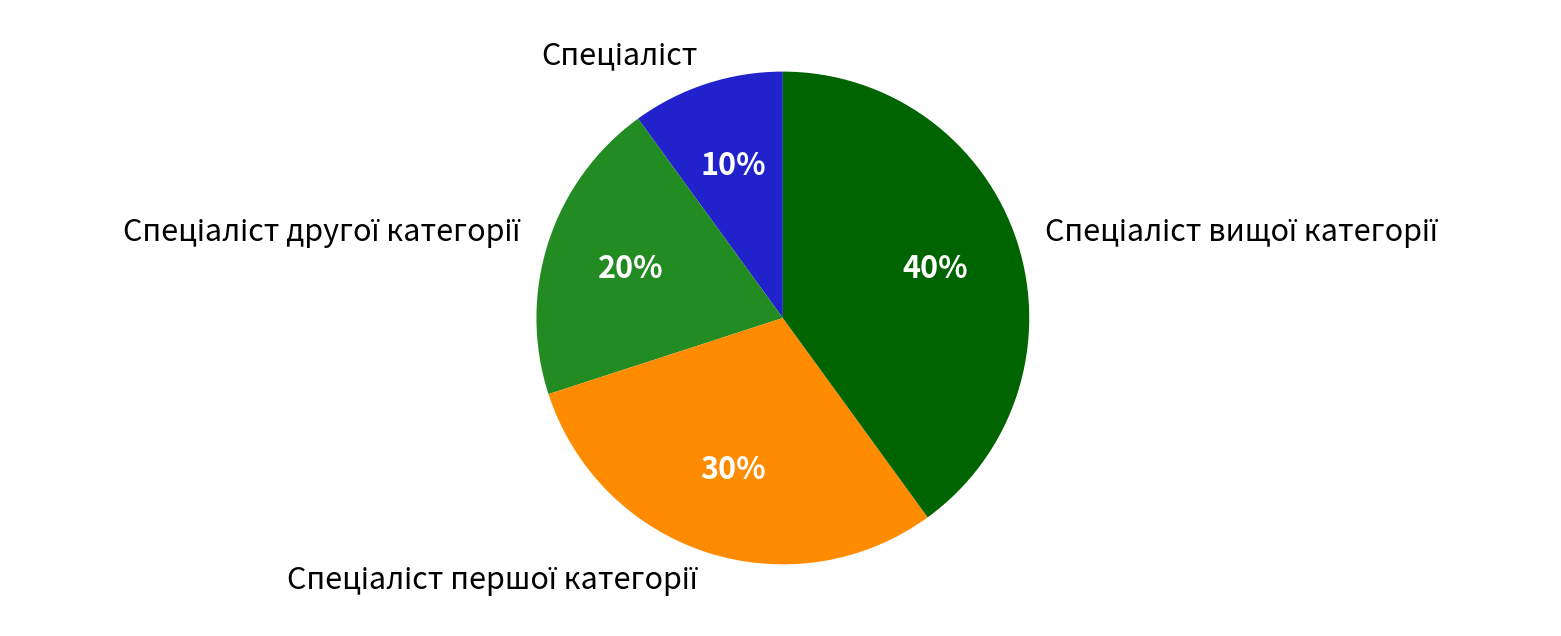

Is there a majority slice in this chart?

No